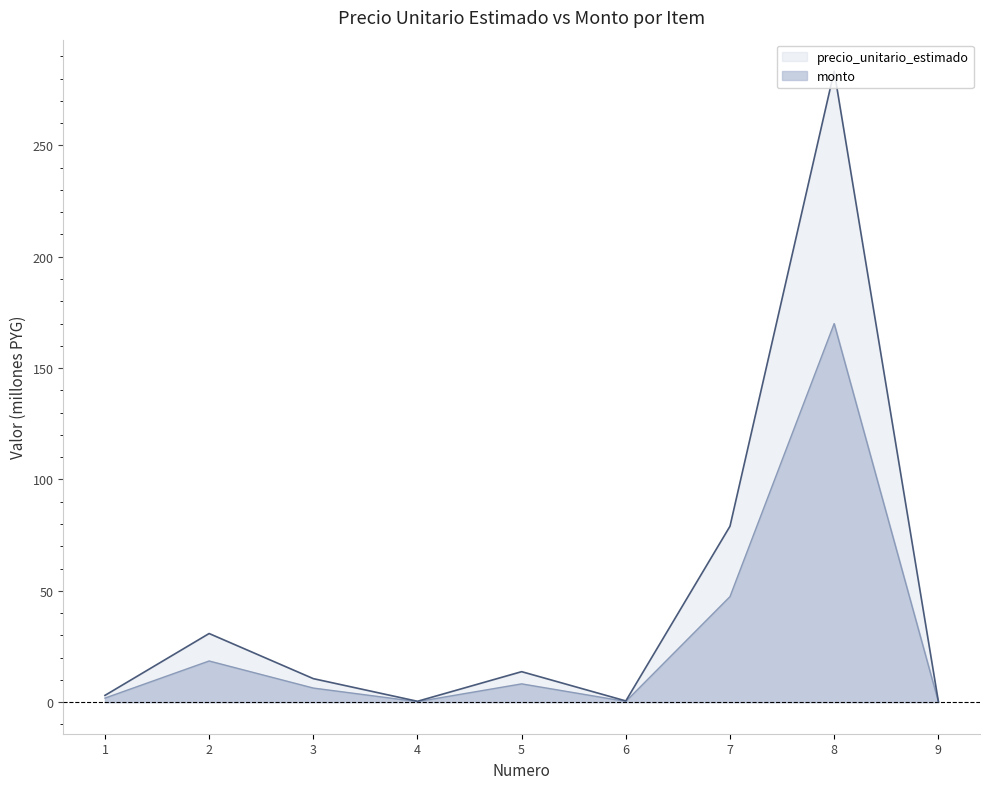

Rank the series by their average value, from highest to lowest.

precio_unitario_estimado, monto